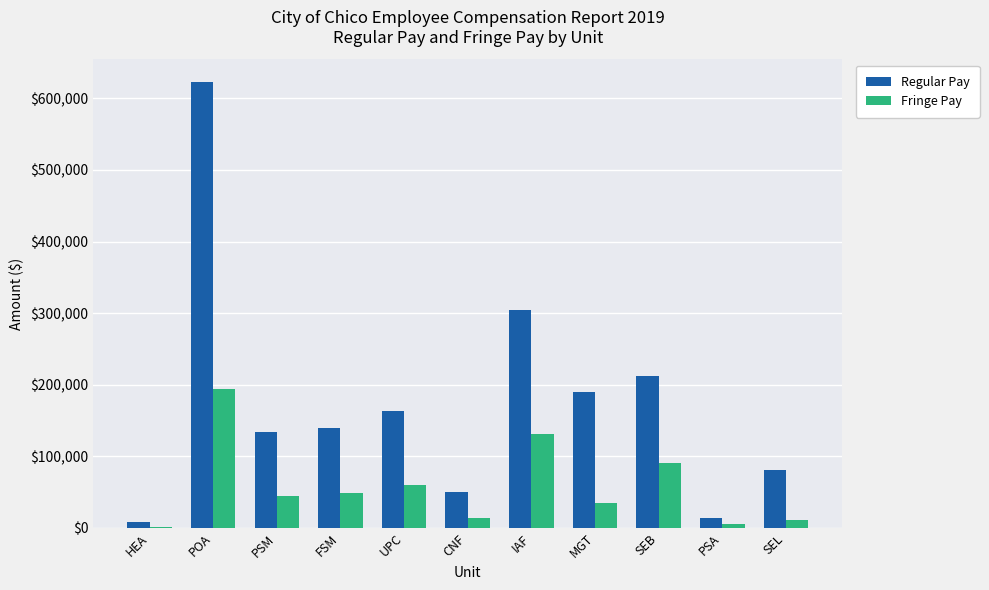

What is the spread (max minus min) of values at FSM?

90765.3